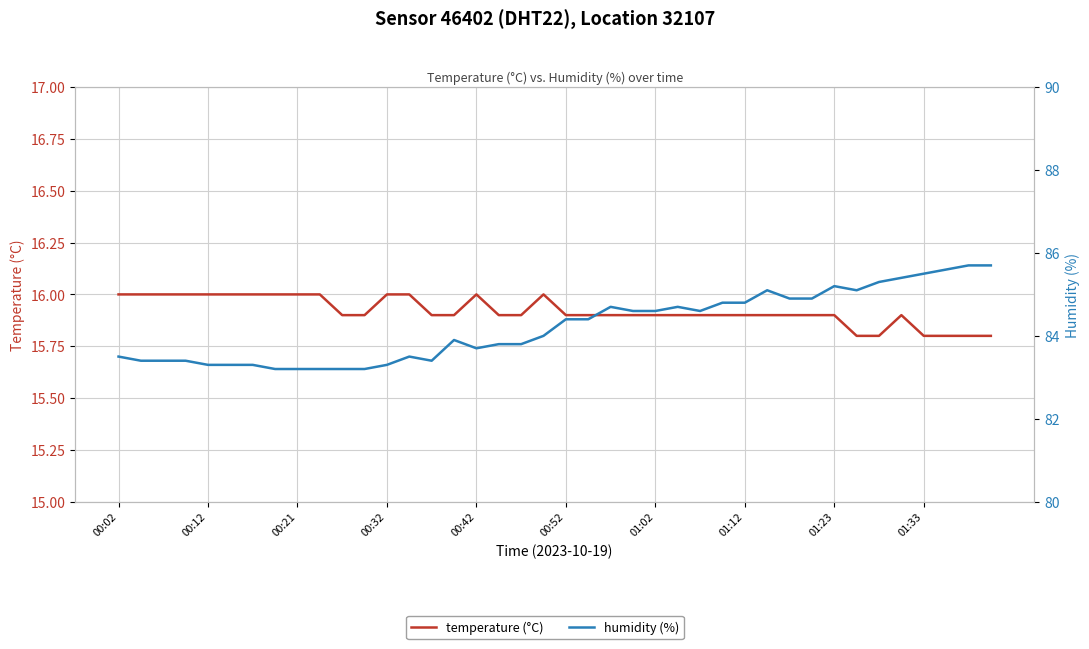

At which category does humidity (%) reach its first local valley?

14